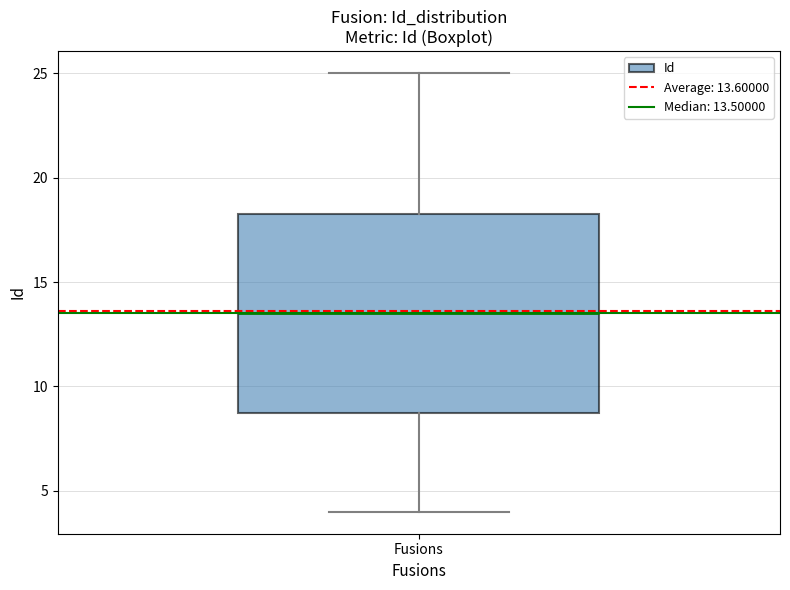

Read this box plot against the y-axis: the position of the median line, the range covered by the box, and the ends of both whiskers. The values are not printed on the chart, so give them approximately, as read against the axis.

median 13.5, box 9.0 to 18.5, whiskers 4.0 to 25.0